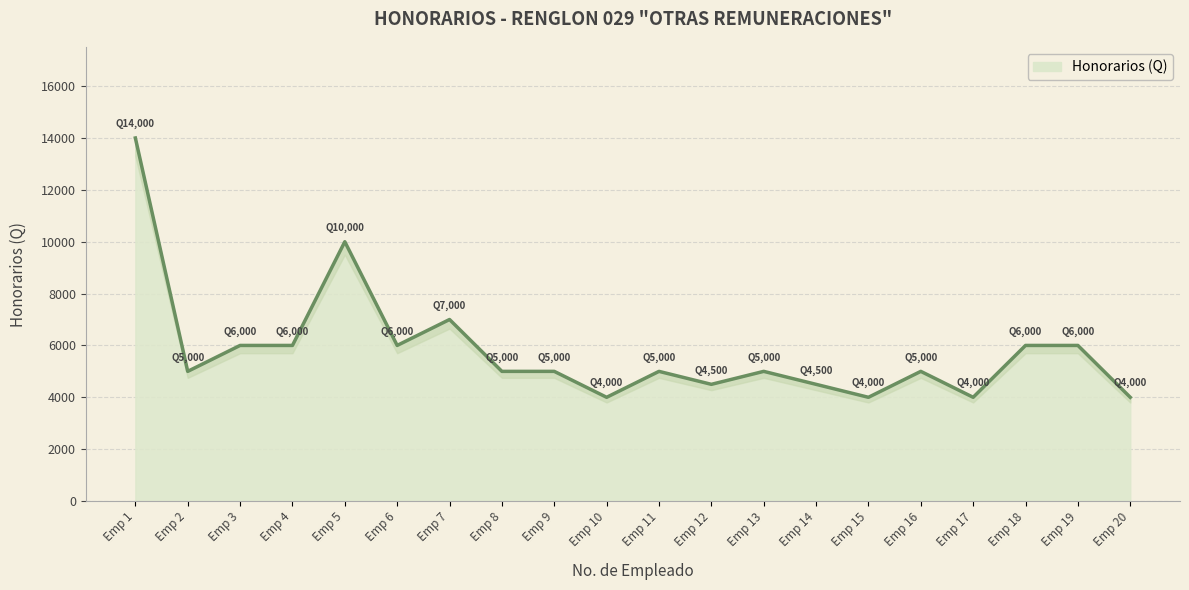

True or false: the data has more than 2 interior local peaks.

True